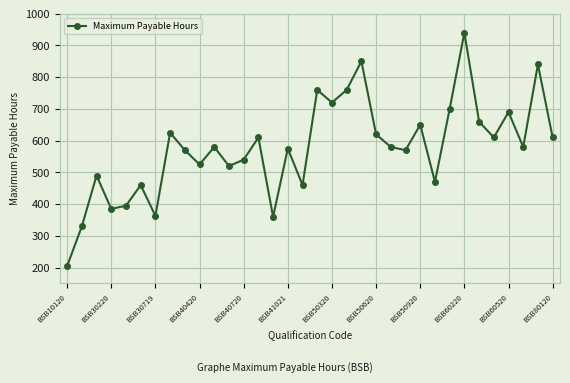

Count the number of data series in this chart.

1